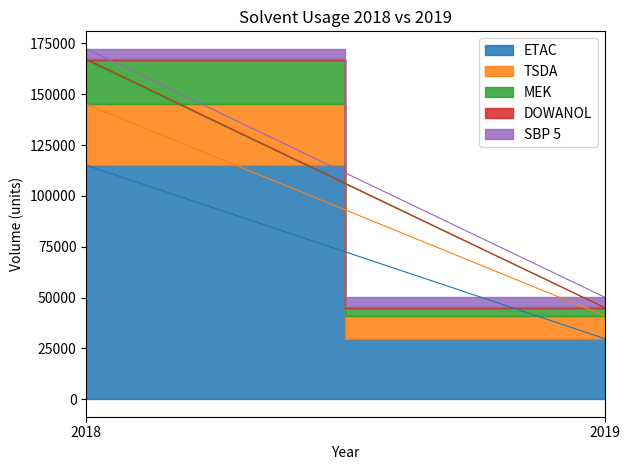

Which category has the highest value across all series?

2018